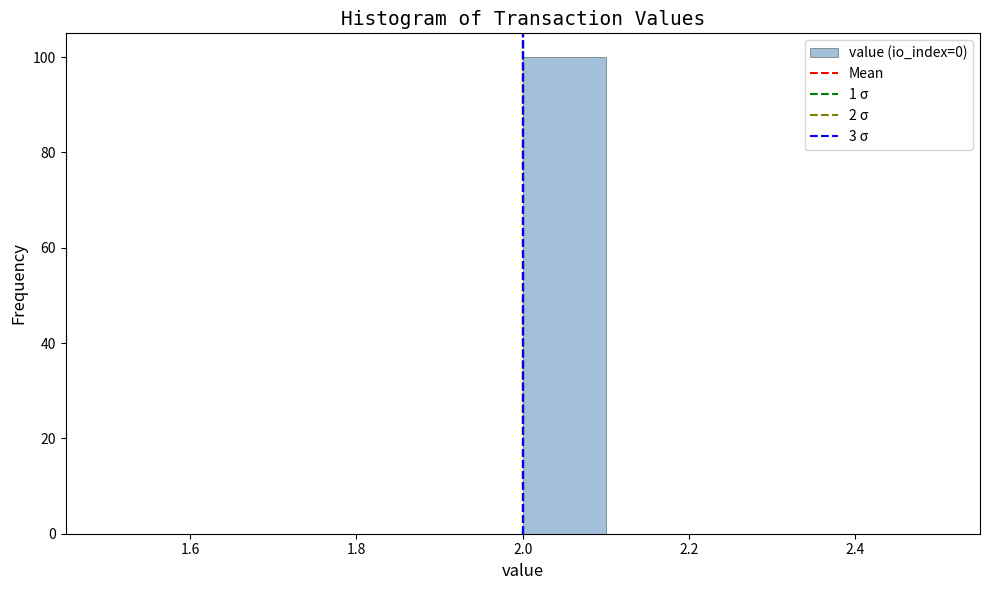

Reading left to right, transcribe this chart: for each bar, give the range it covers on the x-axis and its height. Neither the bar edges nor the heights are printed on the chart, so give them approximately, as read against the axes.

1.5 to 1.6: 0
1.6 to 1.7: 0
1.7 to 1.8: 0
1.8 to 1.9: 0
1.9 to 2.0: 0
2.0 to 2.1: 100
2.1 to 2.2: 0
2.2 to 2.3: 0
2.3 to 2.4: 0
2.4 to 2.5: 0